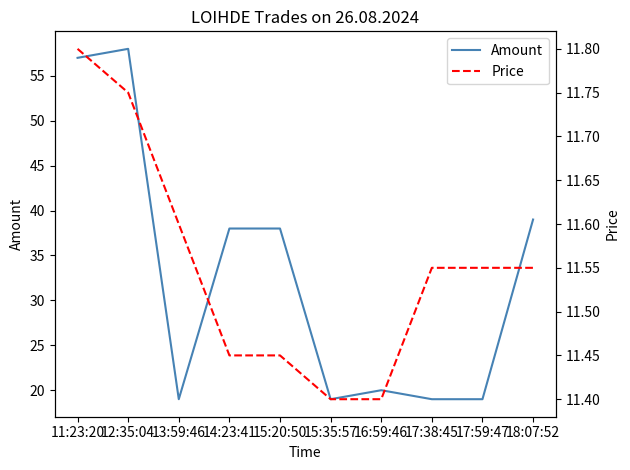

What is the minimum value shown in the chart?

11.4